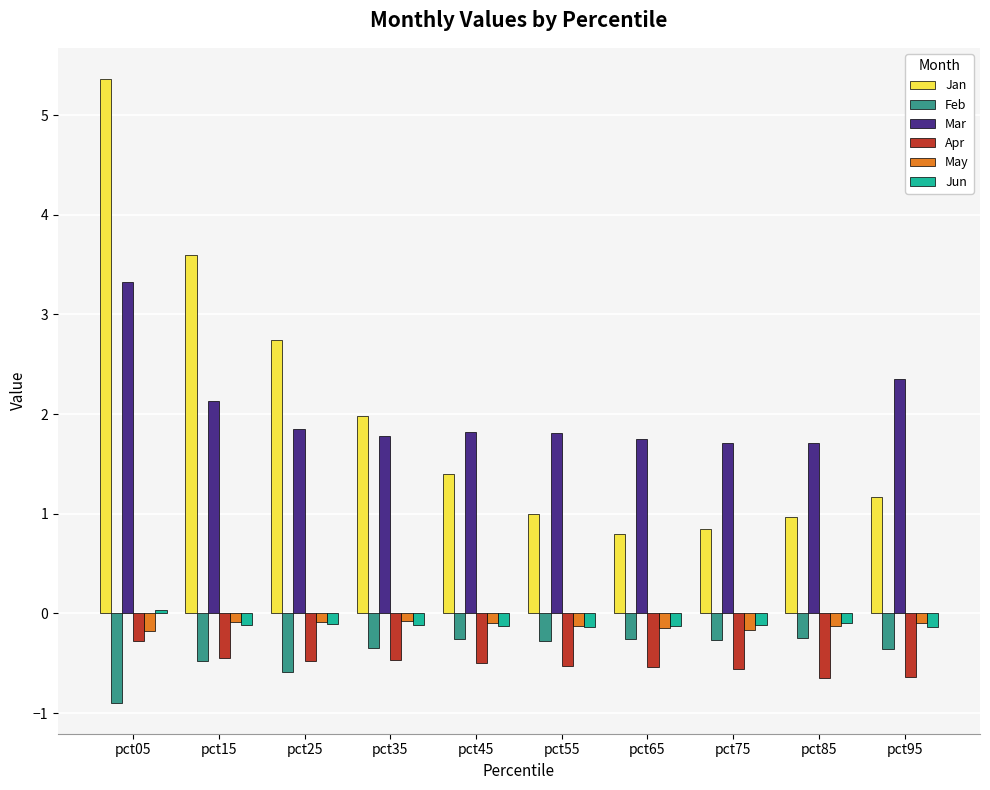

True or false: May has a value of -0.1 at pct45.

True